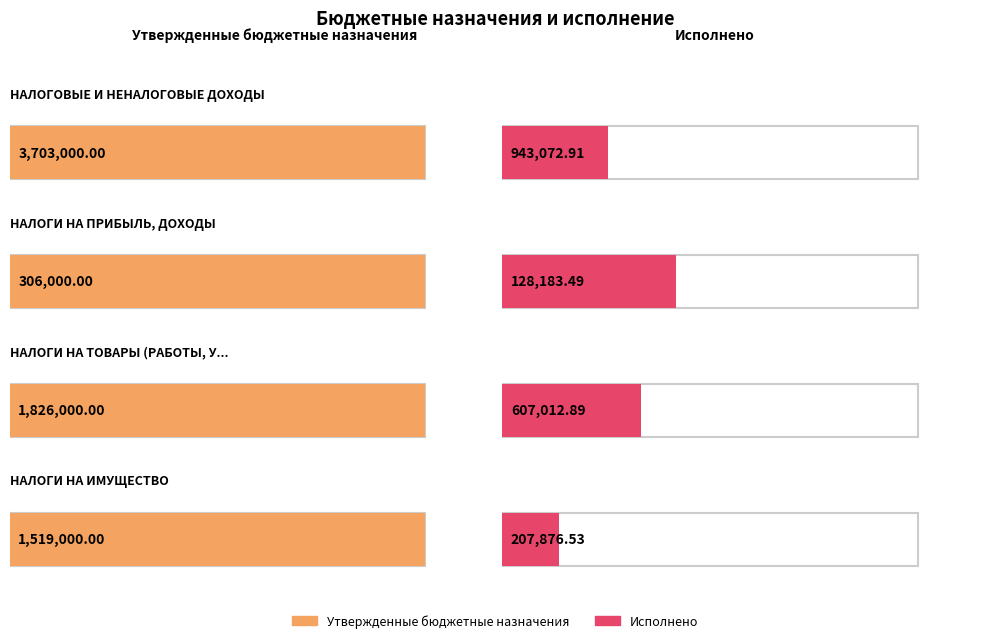

Is it true that Утвержденные бюджетные назначения equals 163791.9 at НАЛОГИ НА ПРИБЫЛЬ, ДОХОДЫ?

False